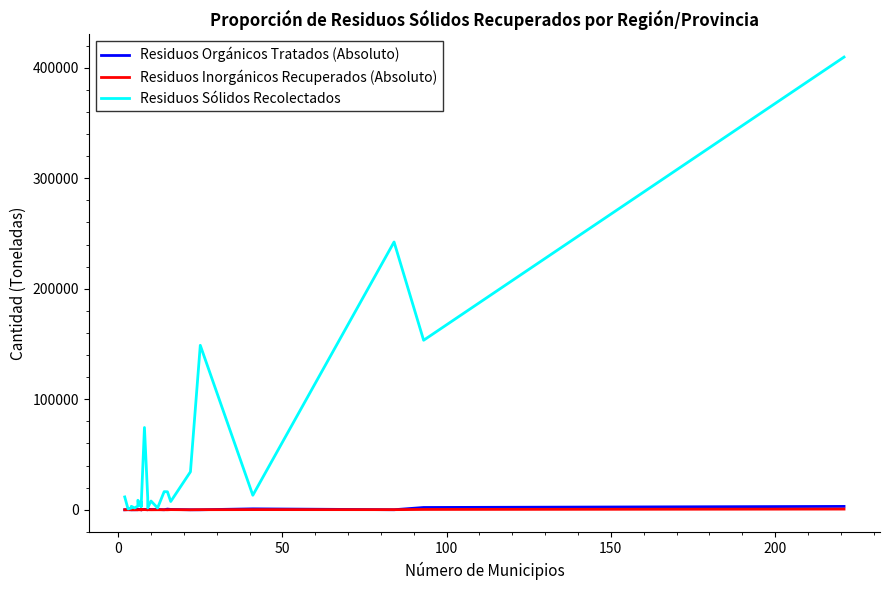

How many categories are shown in the chart?

26